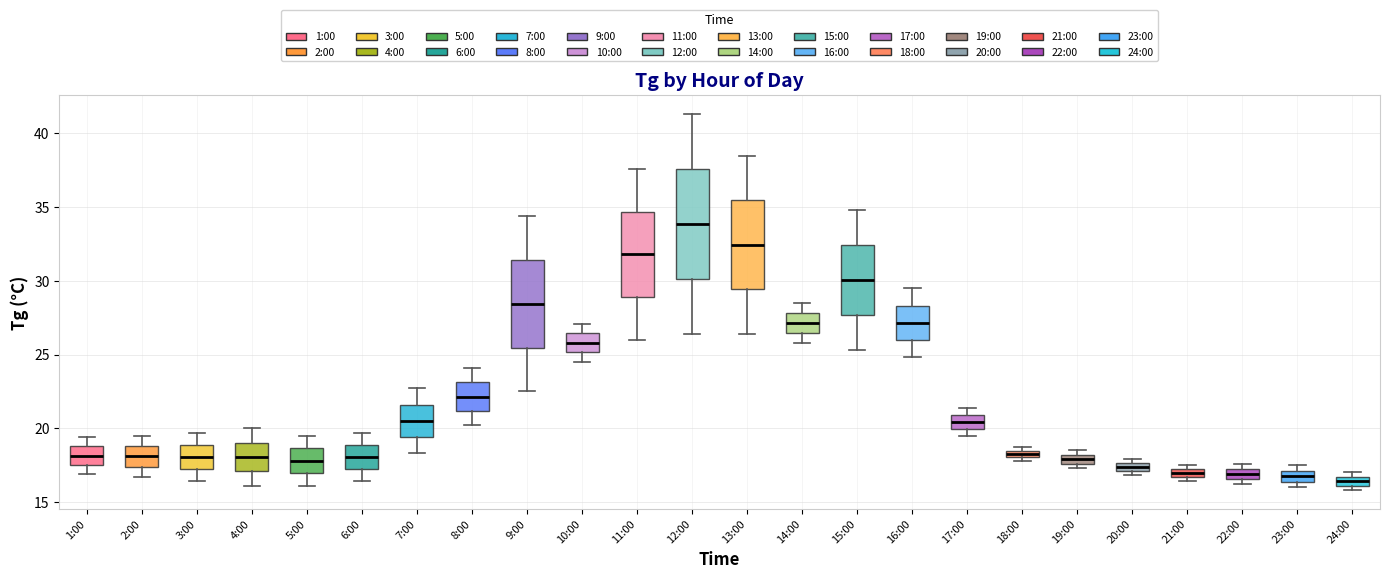

Where is the upper edge of the box for 7:00 on the y-axis? The values are not printed on the chart, so give them approximately, as read against the axis.

21.5